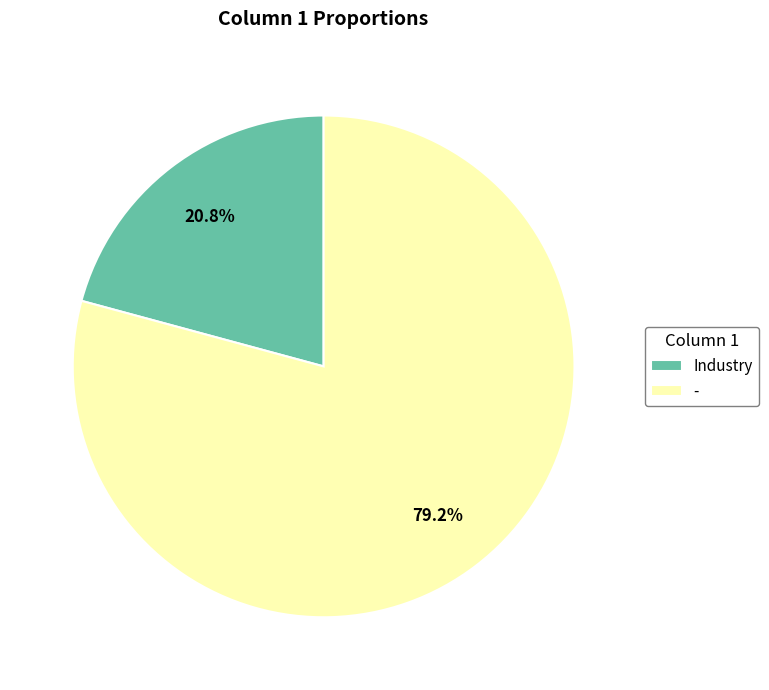

True or false: - accounts for 91% of the total.

False